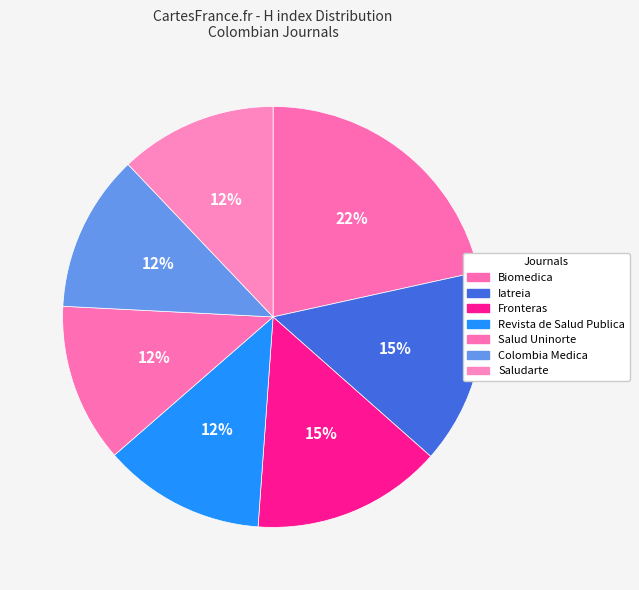

What is the total percentage of Salud Uninorte and Fronteras?

26.8%